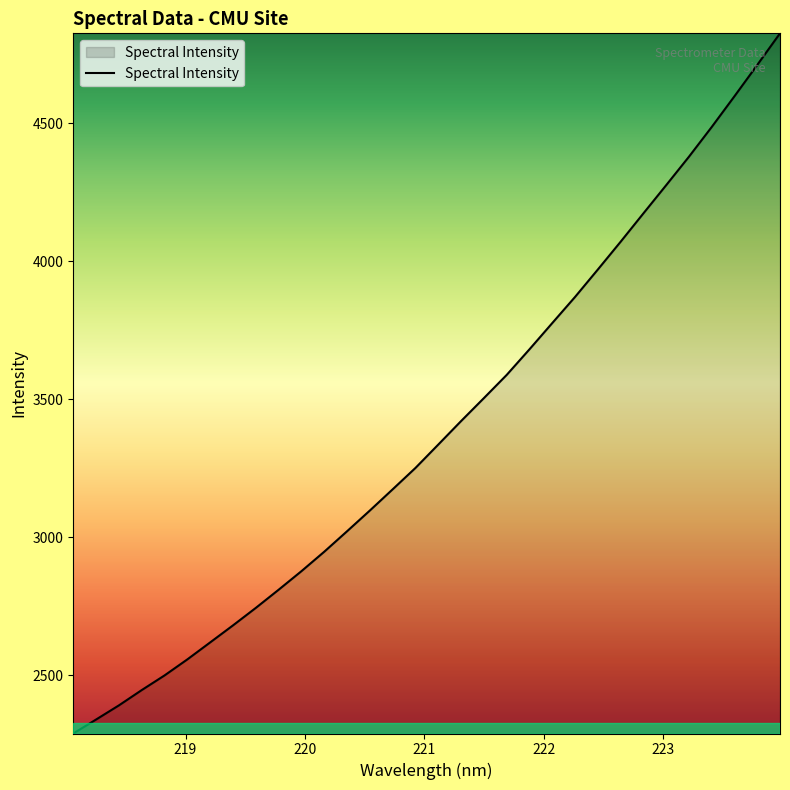

True or false: the data has more than 0 interior local peaks.

False